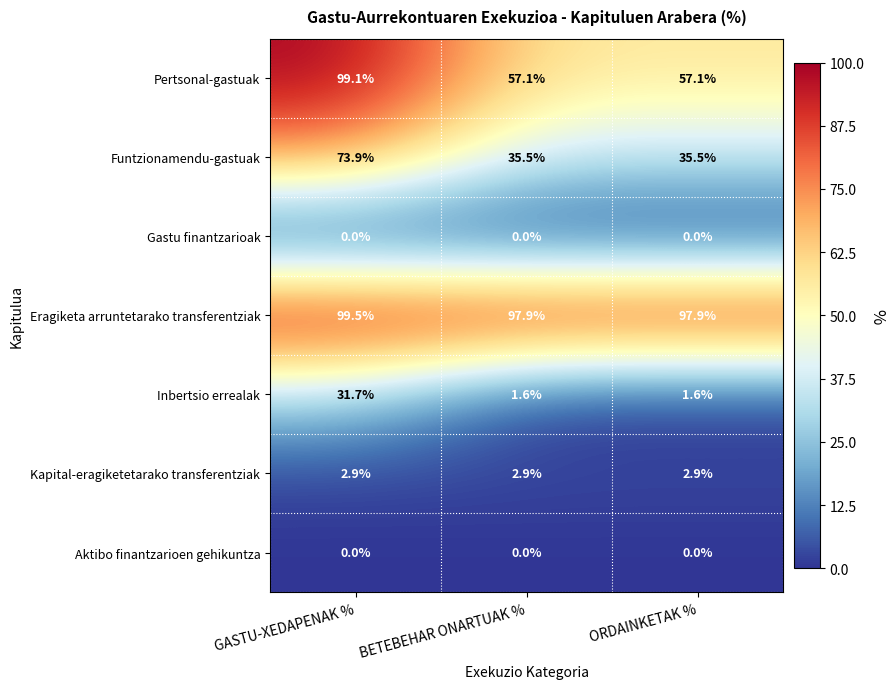

At which label does Inbertsio errealak reach its peak?

GASTU-XEDAPENAK %